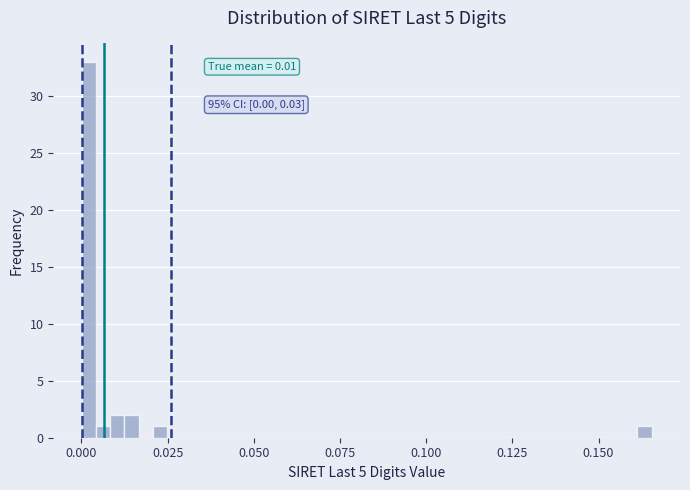

Around what value on the x-axis is the tallest bar? Give the approximate position of its centre, as read against the axis.

0.000